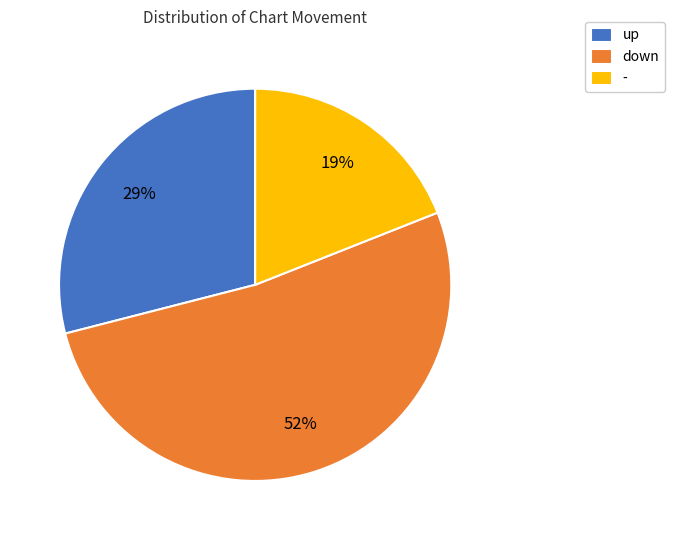

Which slice represents more than half of the pie?

down